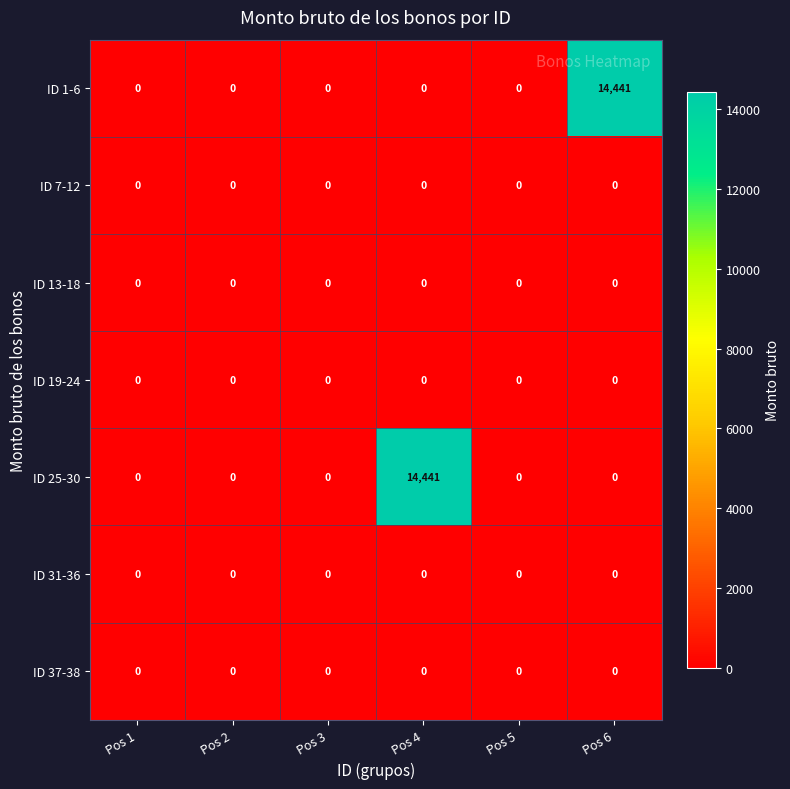

The value of ID 19-24 at Pos 5 is 0. True or false?

True